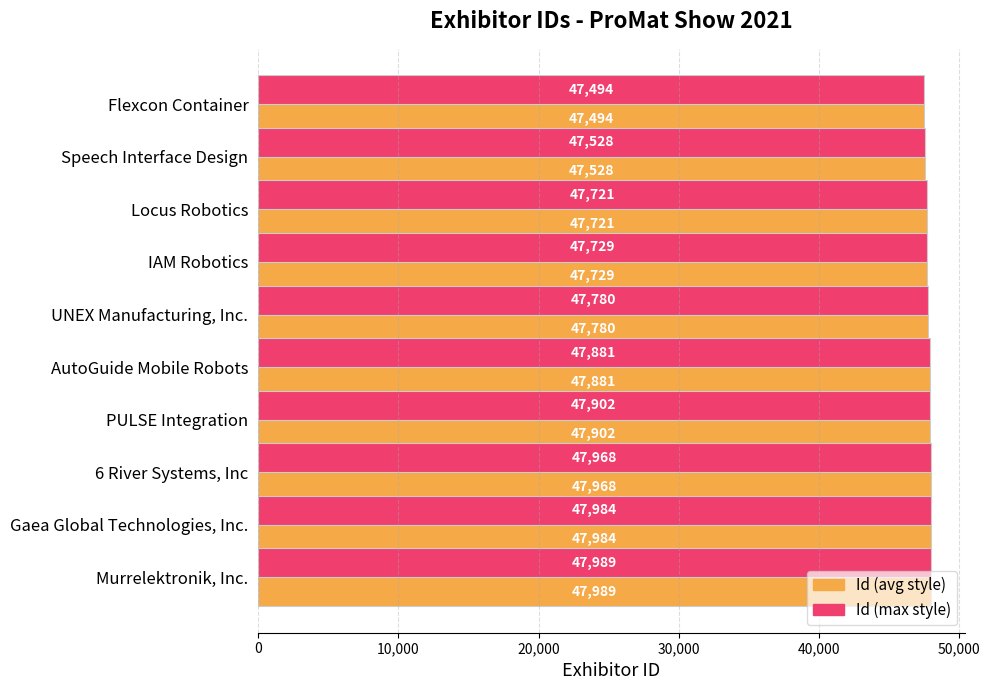

Rank the categories by Id (max style) value from lowest to highest.

Flexcon Container, Speech Interface Design, Locus Robotics, IAM Robotics, UNEX Manufacturing, Inc., AutoGuide Mobile Robots, PULSE Integration, 6 River Systems, Inc, Gaea Global Technologies, Inc., Murrelektronik, Inc.